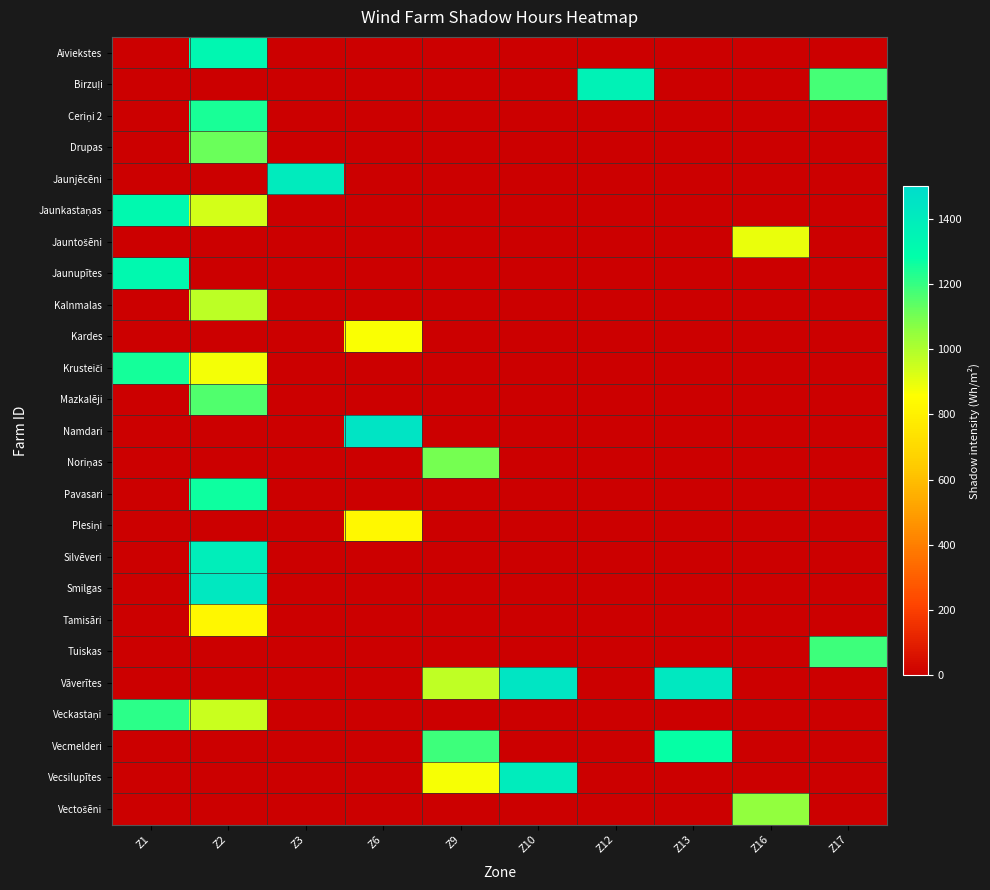

Which category has the highest value across all series?

Z6